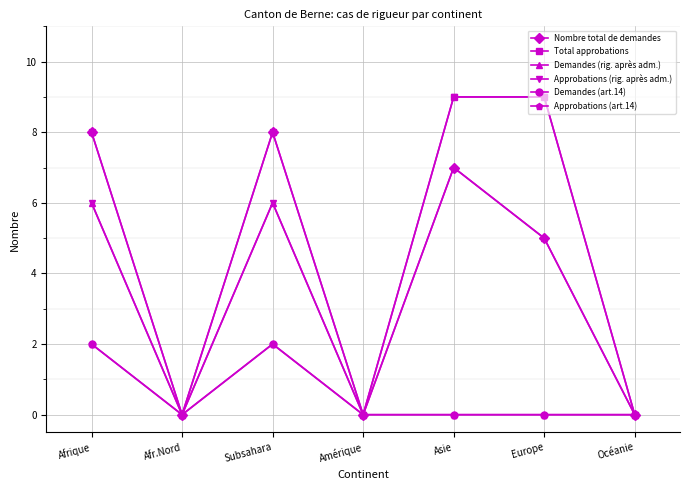

Reading left to right, transcribe all the data shown in this chart.

Nombre total de demandes: Afrique=8	Afr.Nord=0	Subsahara=8	Amérique=0	Asie=7	Europe=5	Océanie=0
Total approbations: Afrique=8	Afr.Nord=0	Subsahara=8	Amérique=0	Asie=9	Europe=9	Océanie=0
Demandes (rig. après adm.): Afrique=6	Afr.Nord=0	Subsahara=6	Amérique=0	Asie=7	Europe=5	Océanie=0
Approbations (rig. après adm.): Afrique=6	Afr.Nord=0	Subsahara=6	Amérique=0	Asie=9	Europe=9	Océanie=0
Demandes (art.14): Afrique=2	Afr.Nord=0	Subsahara=2	Amérique=0	Asie=0	Europe=0	Océanie=0
Approbations (art.14): Afrique=2	Afr.Nord=0	Subsahara=2	Amérique=0	Asie=0	Europe=0	Océanie=0